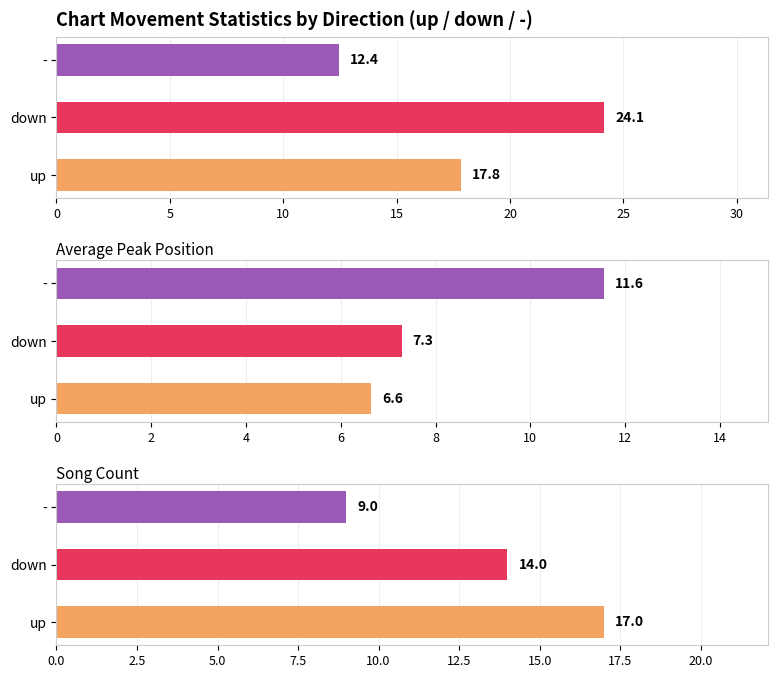

What is the minimum value for Average Weeks on Chart?

12.4